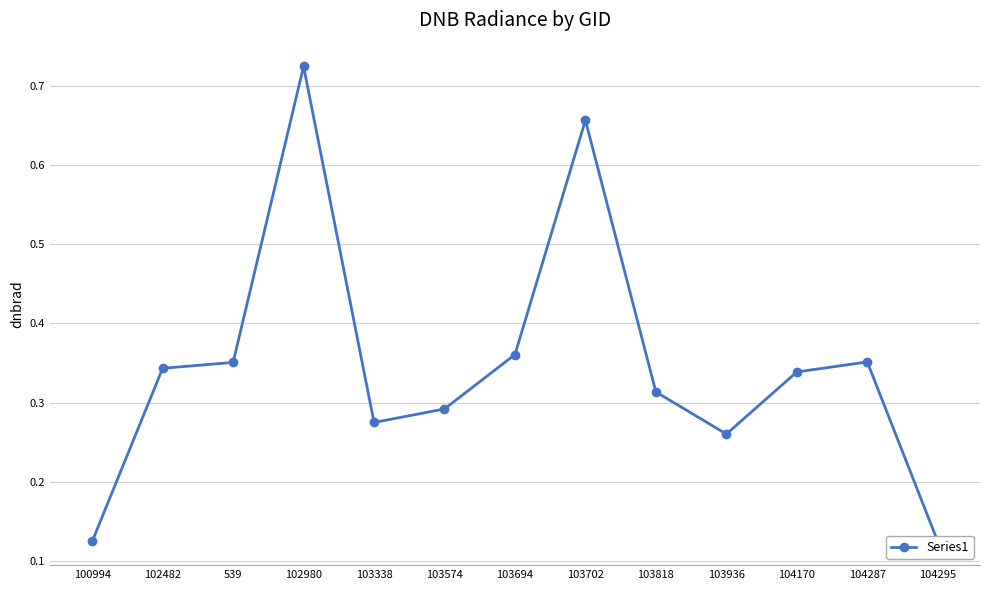

What is the label of the 8th point from the left?

103702